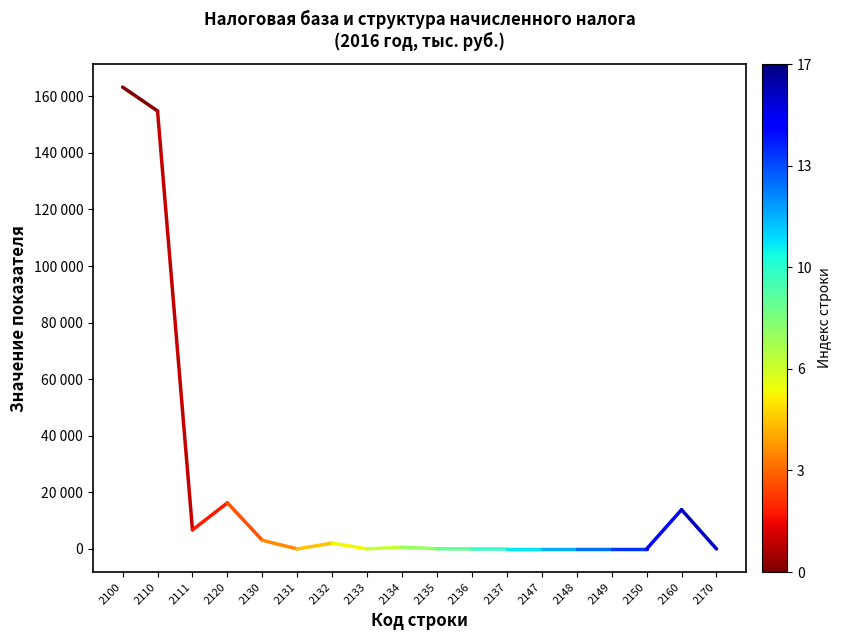

What is the value of the 2nd point from the left?

154796